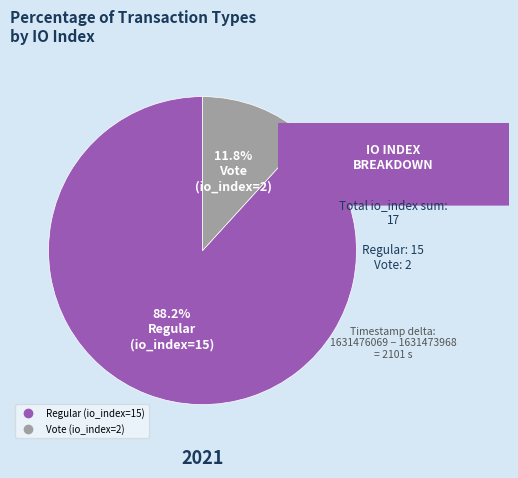

Which category accounts for the majority?

Regular (io_index=15)